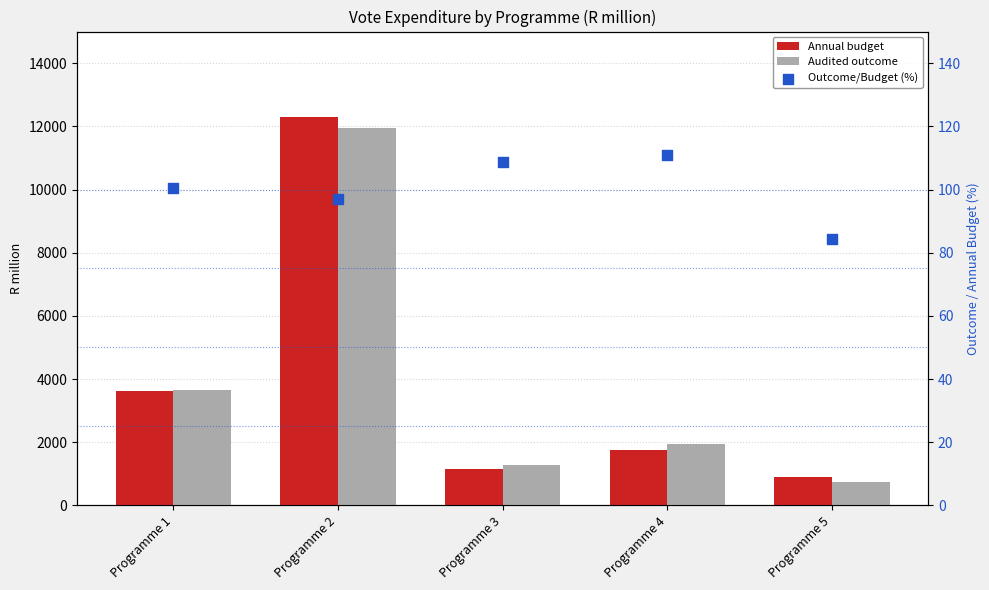

At how many categories does at least one series exceed 4503?

1